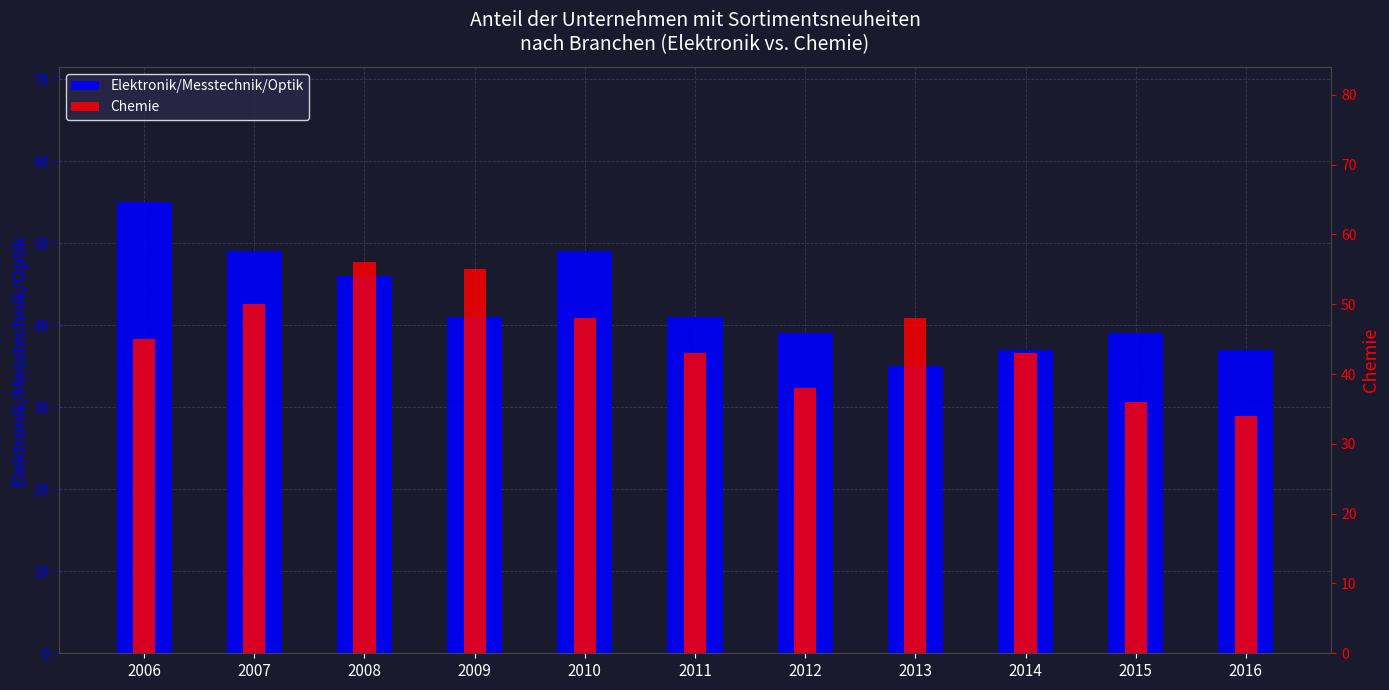

Rank the categories by Elektronik/Messtechnik/Optik value from highest to lowest.

2006, 2007, 2010, 2008, 2009, 2011, 2012, 2015, 2014, 2016, 2013